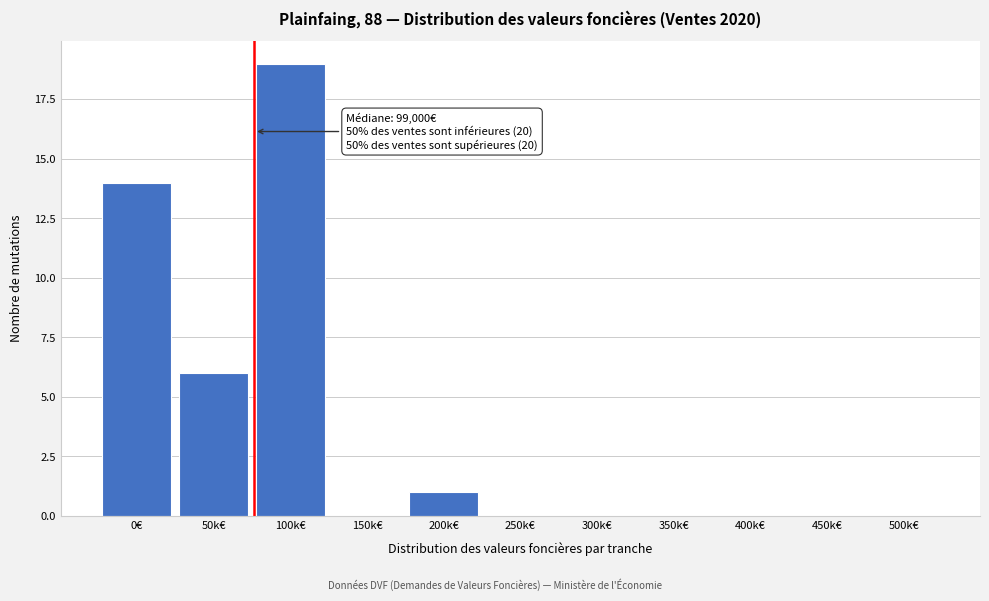

Reading left to right, transcribe all the data shown in this chart.

0€=14	50k€=6	100k€=19	150k€=0	200k€=1	250k€=0	300k€=0	350k€=0	400k€=0	450k€=0	500k€=0